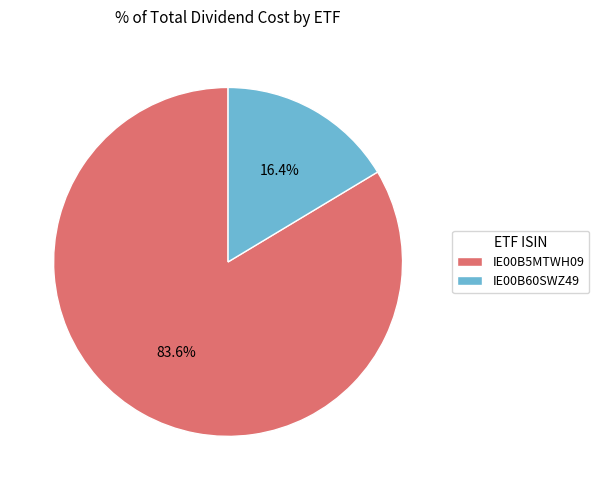

Which slice is the largest?

IE00B5MTWH09